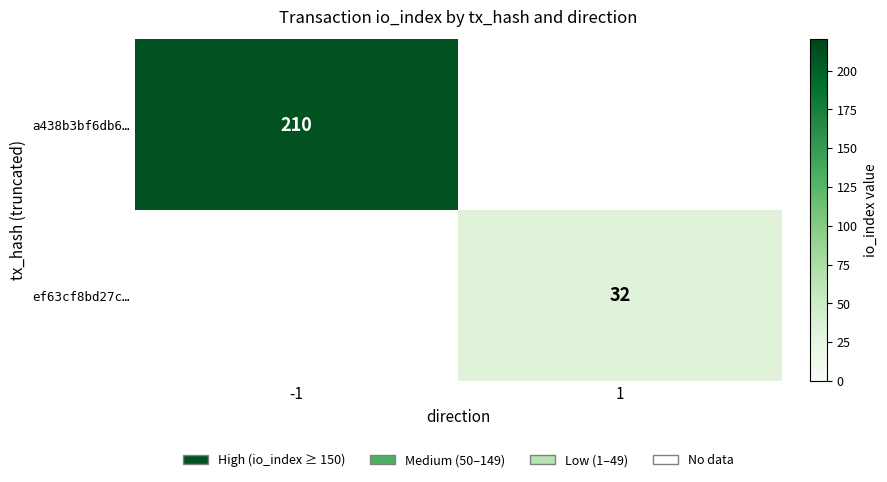

How many data points does each series have?

2